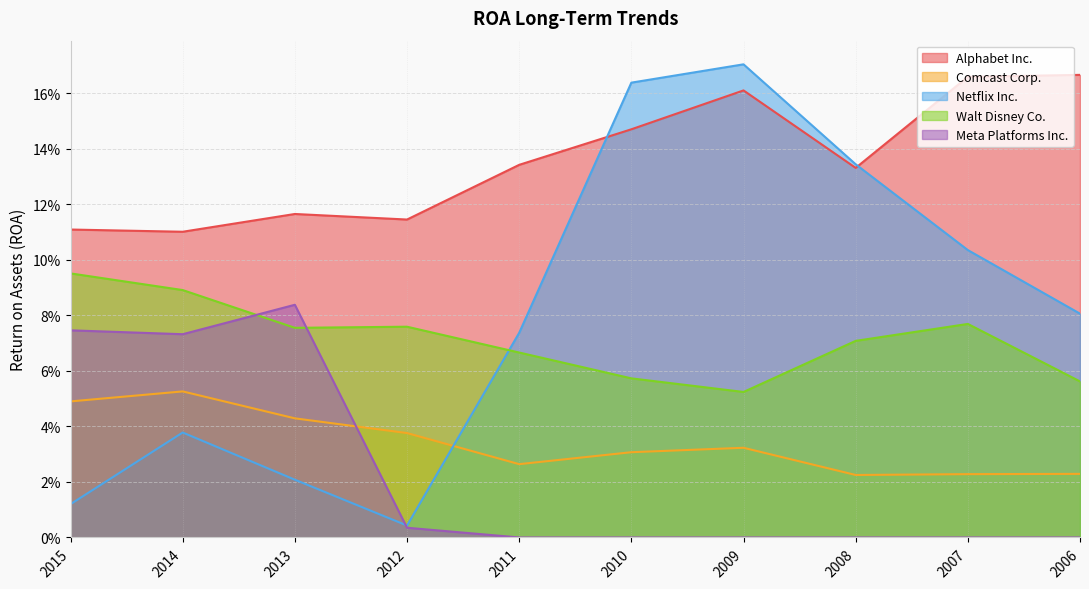

Rank the series at 2011 from highest to lowest value.

Alphabet Inc., Netflix Inc., Walt Disney Co., Comcast Corp., Meta Platforms Inc.